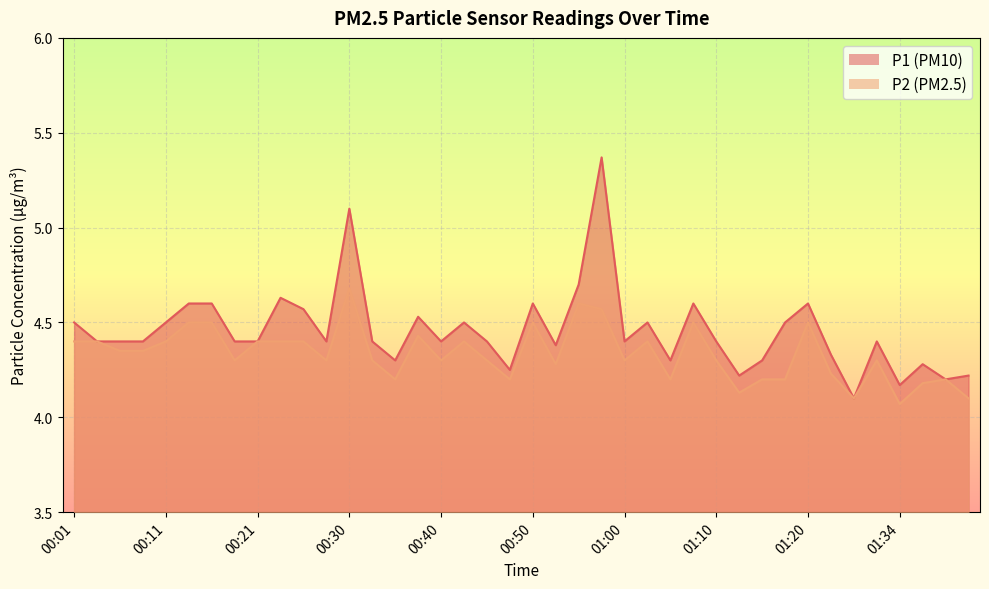

At which category is the sum across all series the highest?

00:57